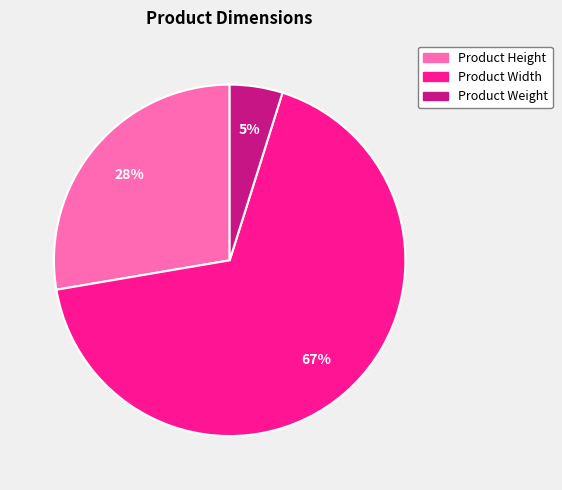

Combined, do Product Height and Product Width account for over 50%?

Yes